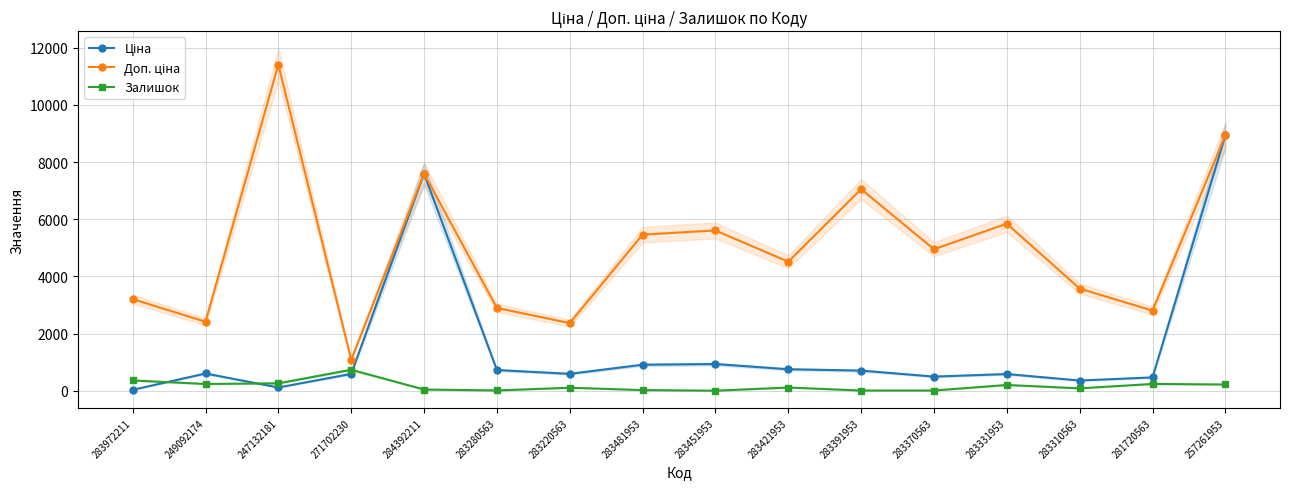

Where is Залишок nearest to the value 368?

283972211